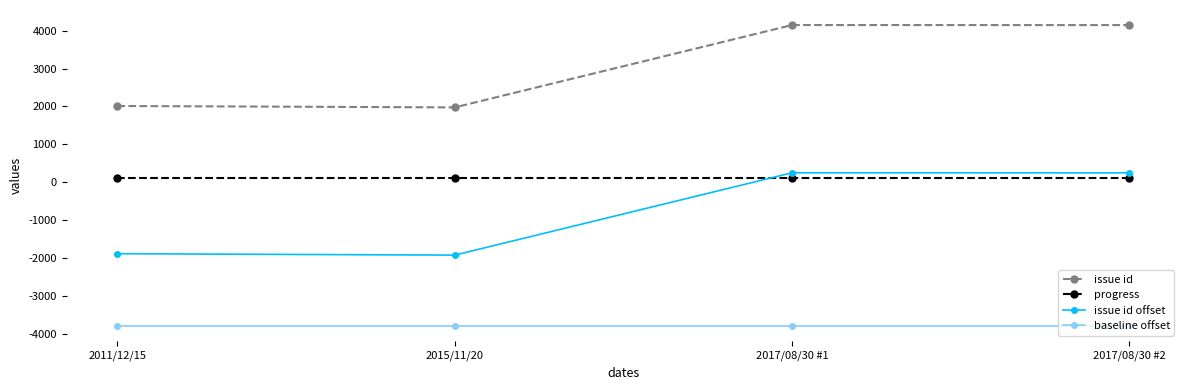

The value of issue id at 2015/11/20 is 832. True or false?

False